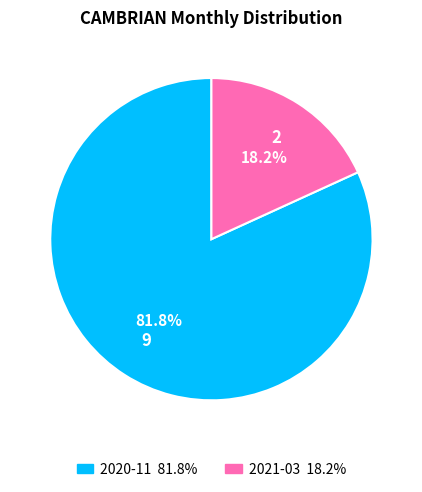

To the nearest percent, what portion does 2021-03 represent?

18%